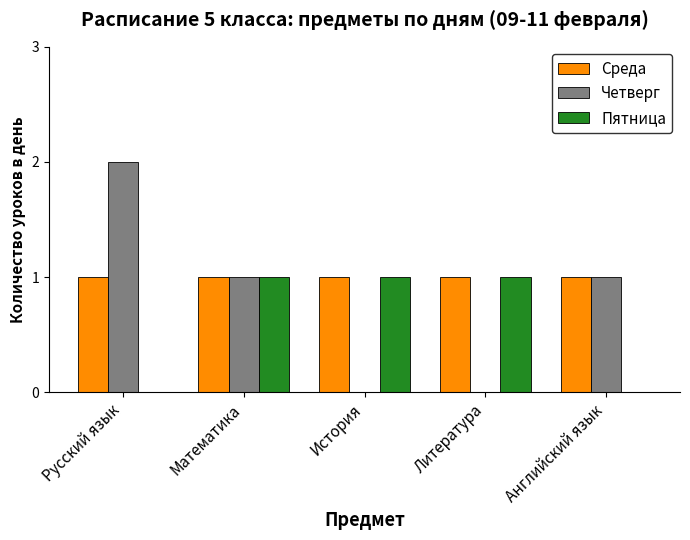

What are all the series names shown in the legend?

Среда, Четверг, Пятница